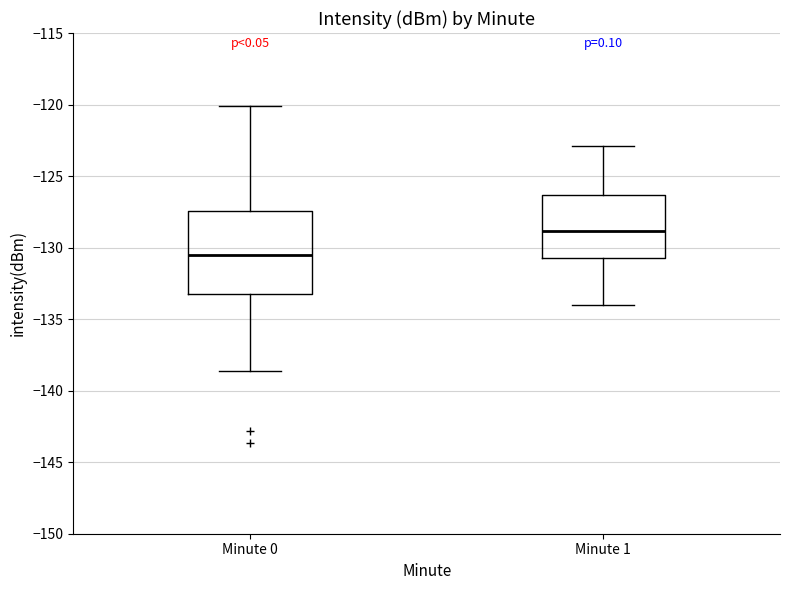

Reading left to right, read every box against the y-axis: the position of its median line, the range the box covers, and the ends of its whiskers. The values are not printed on the chart, so give them approximately, as read against the axis.

Minute 0: median -130.5, box -133.0 to -127.5, whiskers -138.5 to -120.0
Minute 1: median -129.0, box -130.5 to -126.5, whiskers -134.0 to -123.0